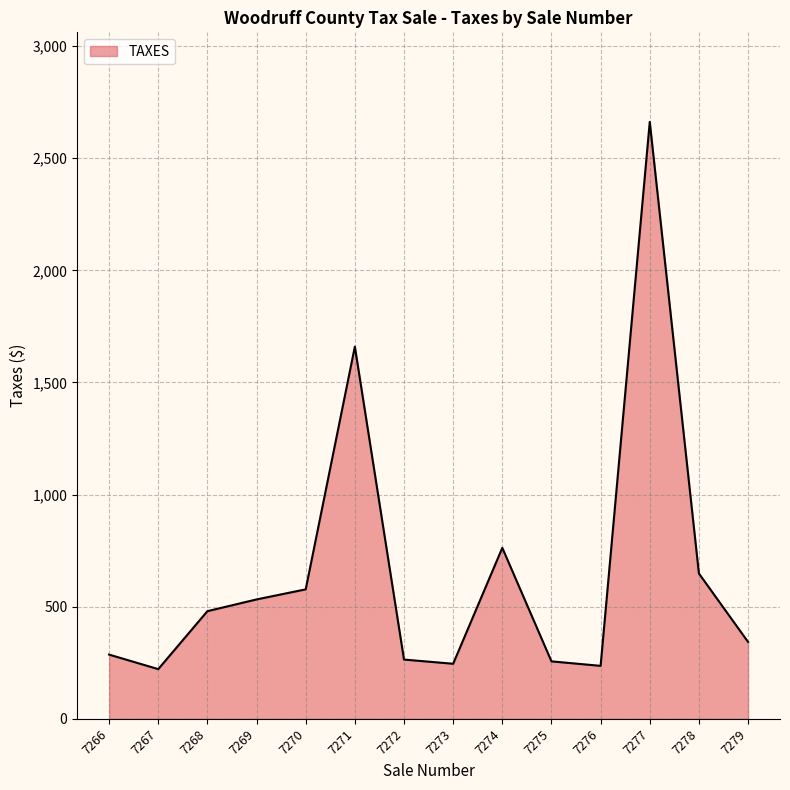

Where is the data nearest to the value 1441?

7271